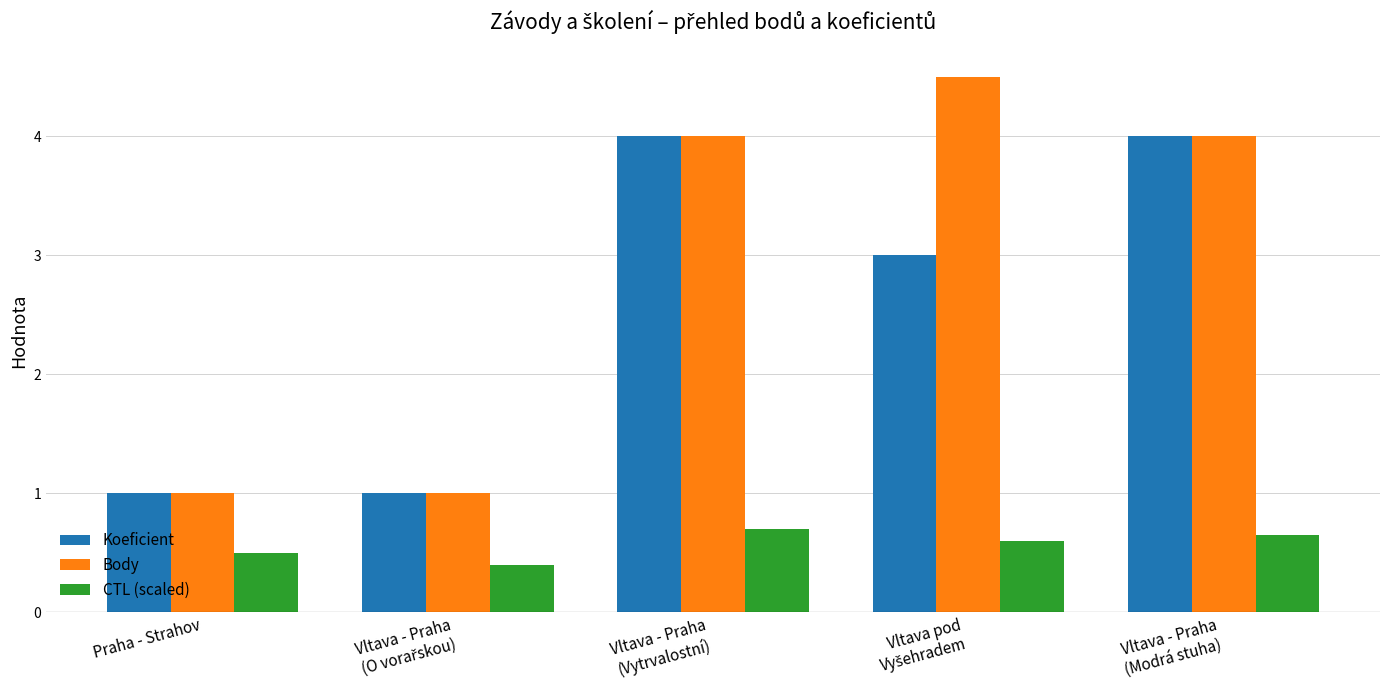

Which series has the largest range (max minus min)?

Body